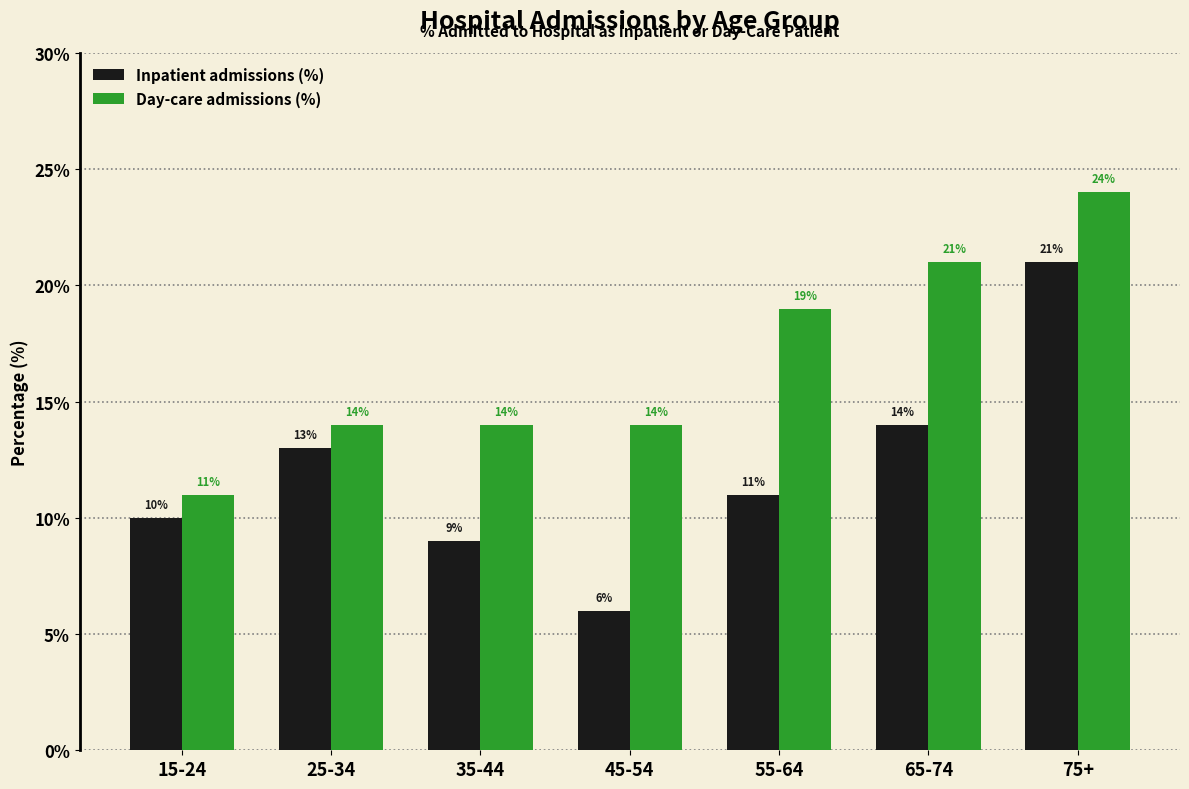

Reading left to right, list all the values displayed in this chart.

Inpatient admissions (%): 15-24=10	25-34=13	35-44=9	45-54=6	55-64=11	65-74=14	75+=21
Day-care admissions (%): 15-24=11	25-34=14	35-44=14	45-54=14	55-64=19	65-74=21	75+=24